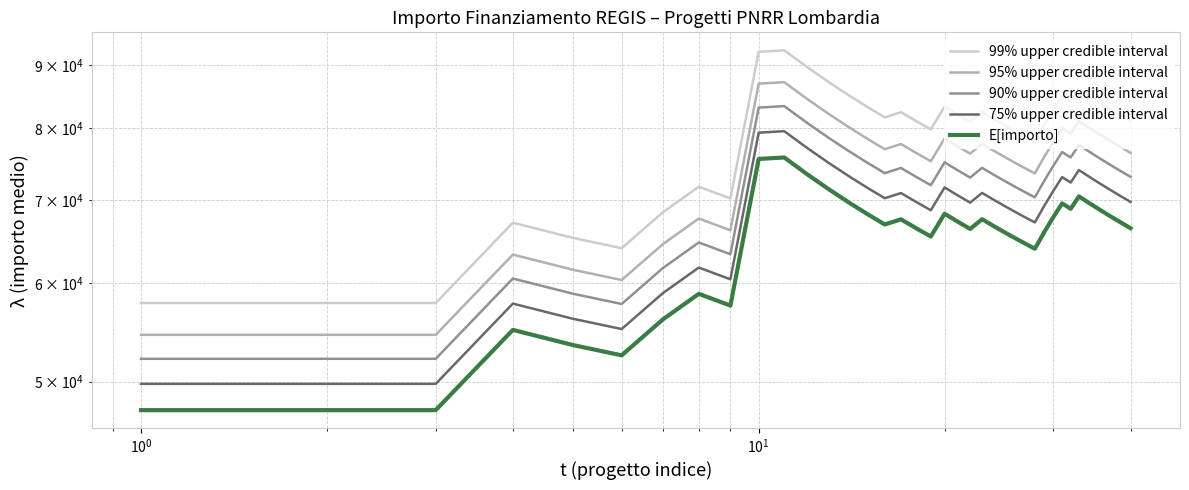

True or false: 90% upper credible interval has more than 0 points higher than both neighbors.

True